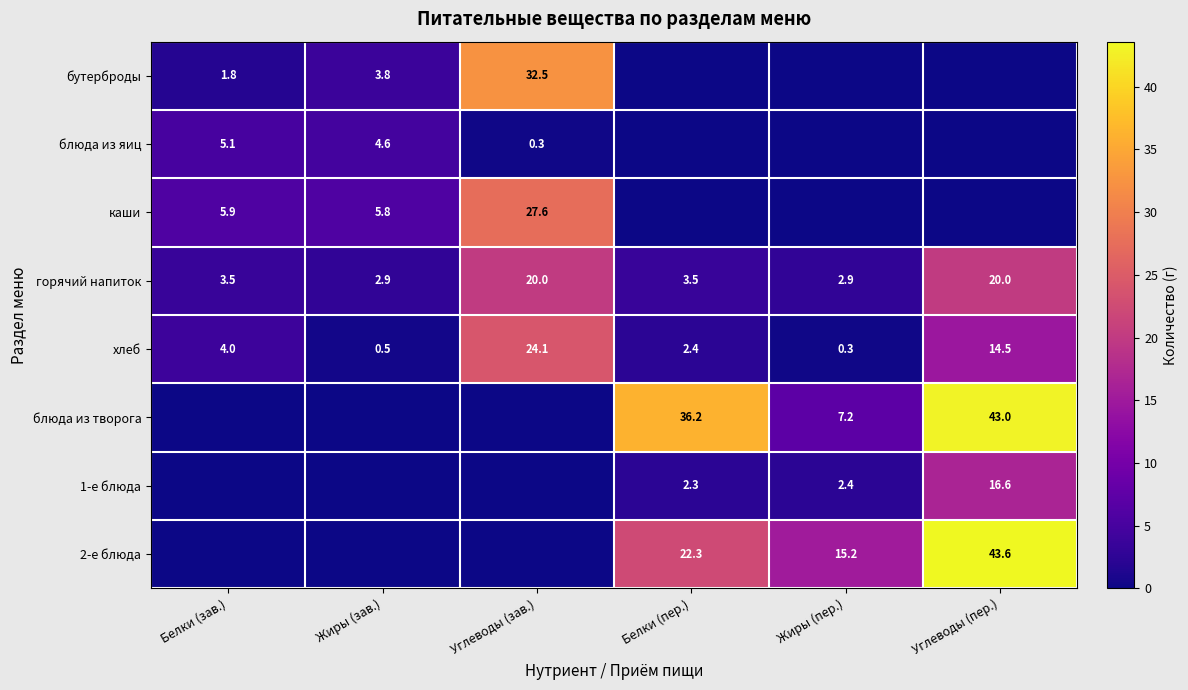

Which series changed the most between Углеводы (зав.) and Углеводы (пер.)?

2-е блюда